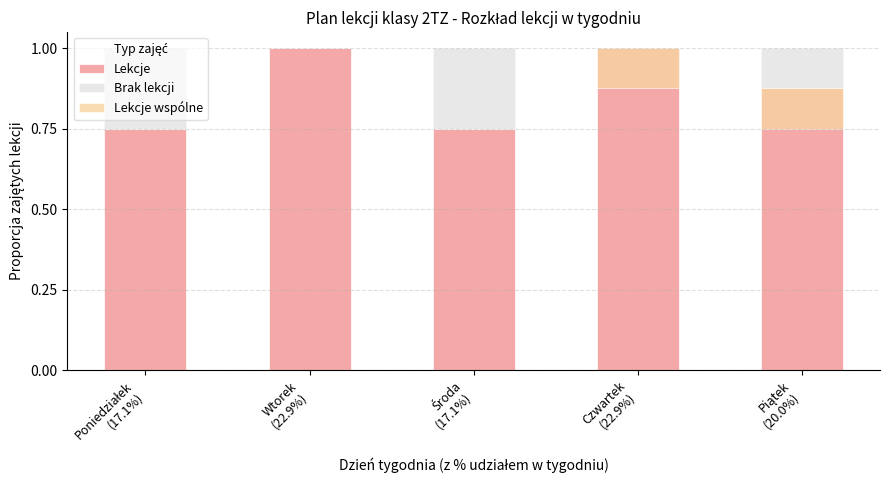

What is the sum of all Lekcje wspólne values?

0.2